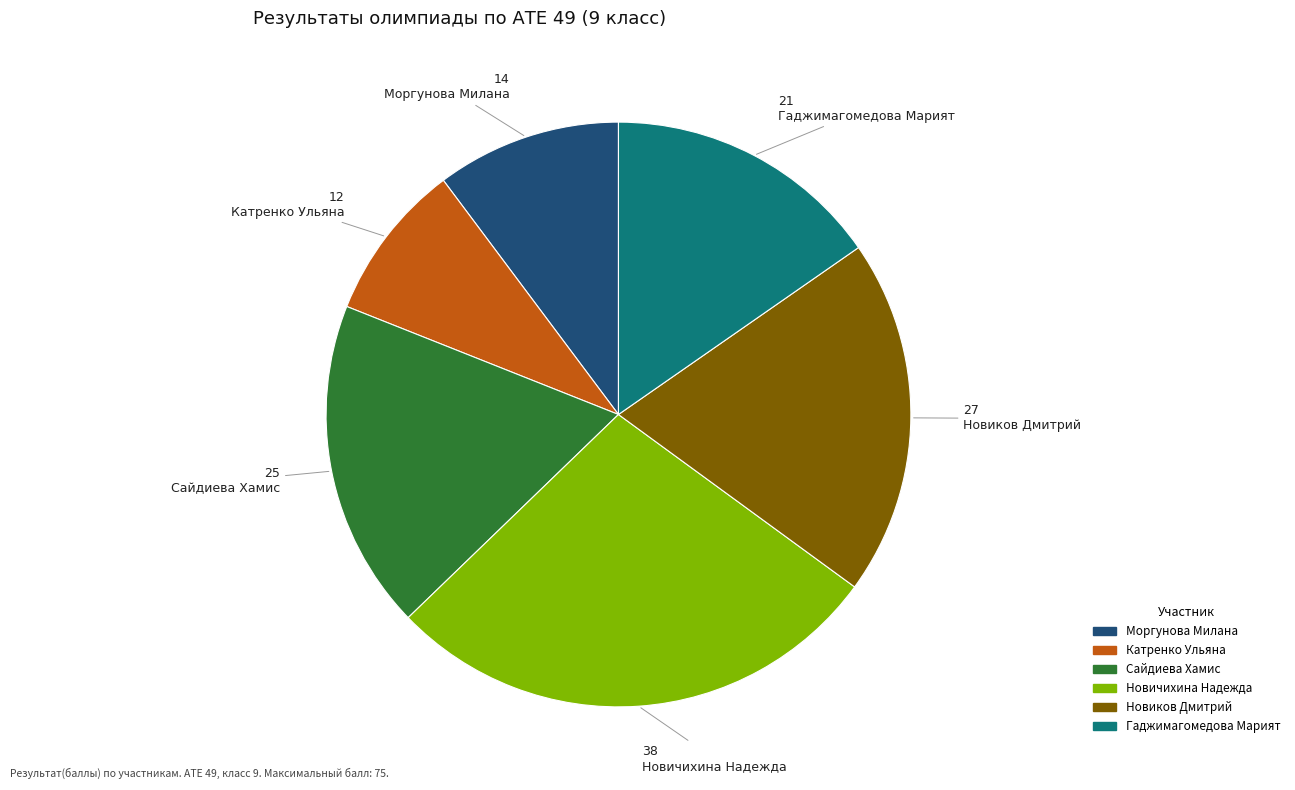

Rank the categories by value from highest to lowest.

Новичихина Надежда, Новиков Дмитрий, Сайдиева Хамис, Гаджимагомедова Марият, Моргунова Милана, Катренко Ульяна